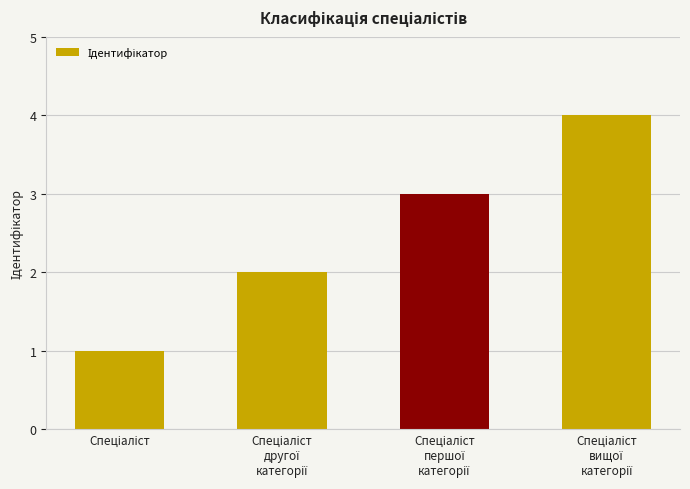

What is the sum of all values?

10